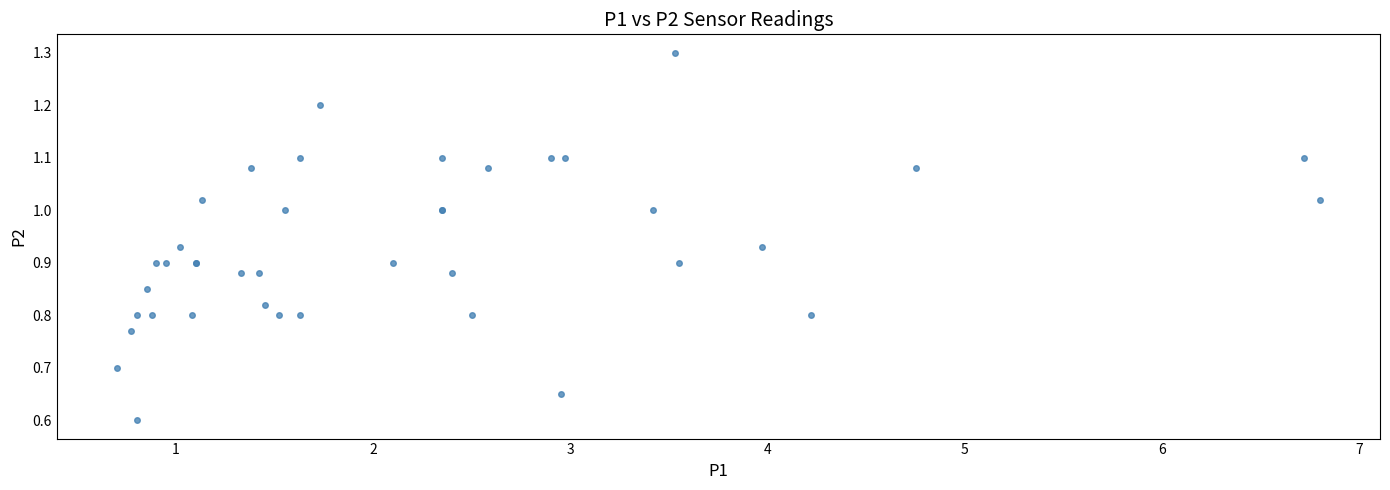

What Y value in the scatter plot is closest to 0?

0.6